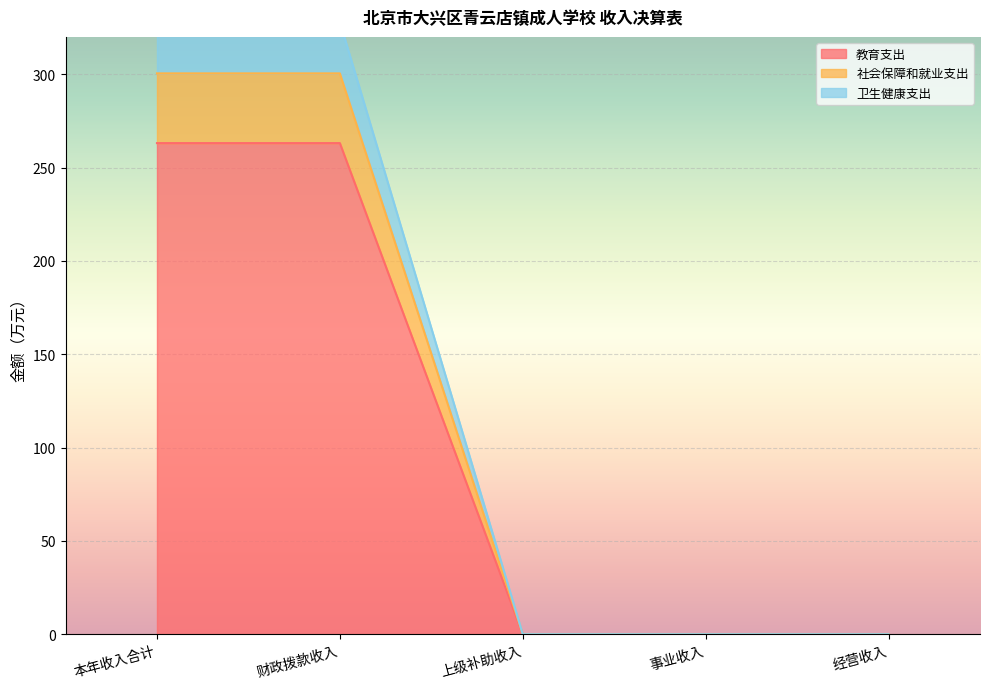

What is the approximate value of 教育支出 at 本年收入合计?

263.1